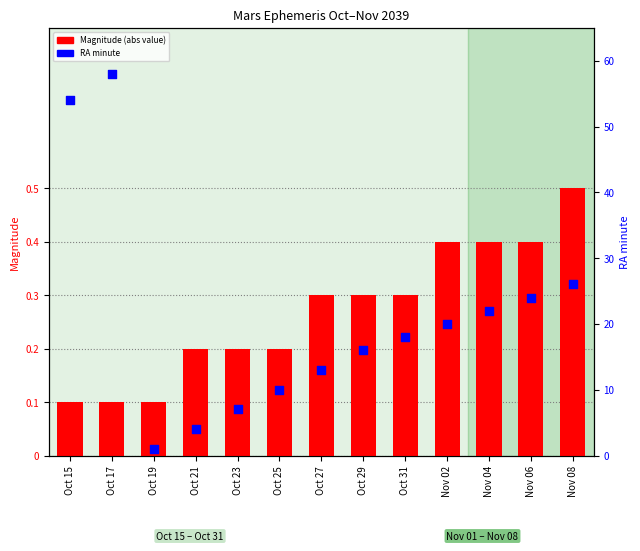

What are all the series names shown in the legend?

Magnitude (abs), RA minute